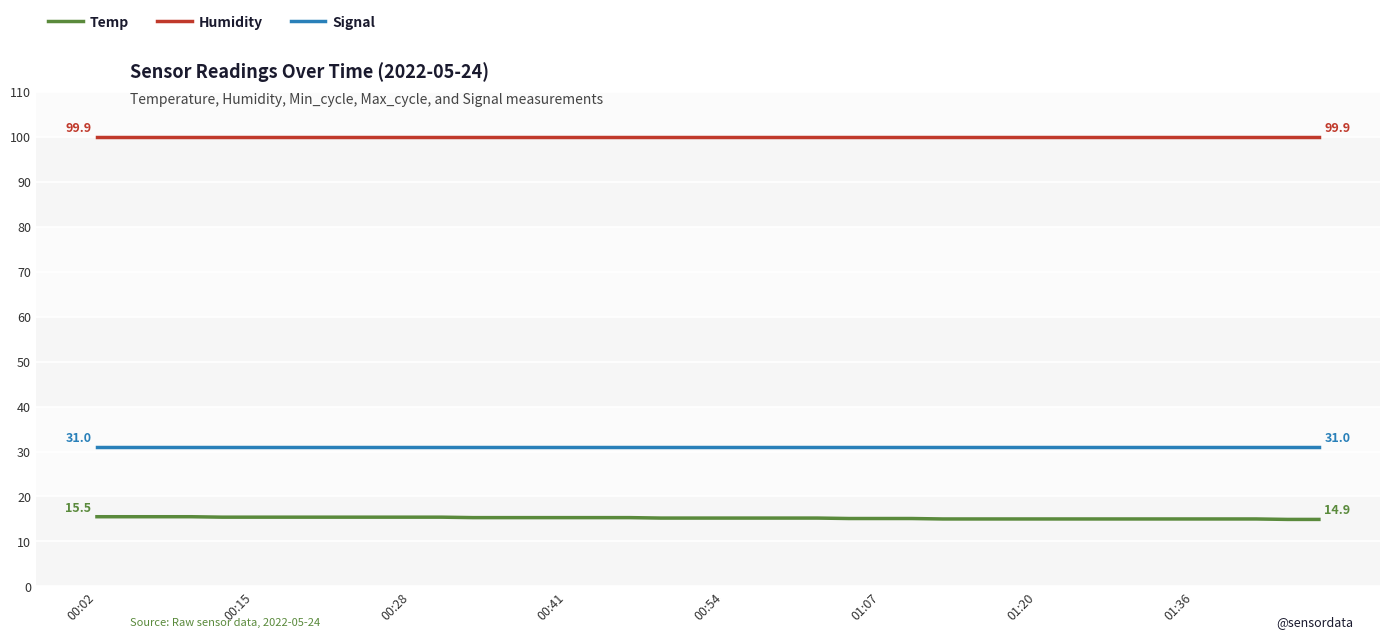

Rank the series by their maximum value, from lowest to highest.

Temp, Signal, Humidity